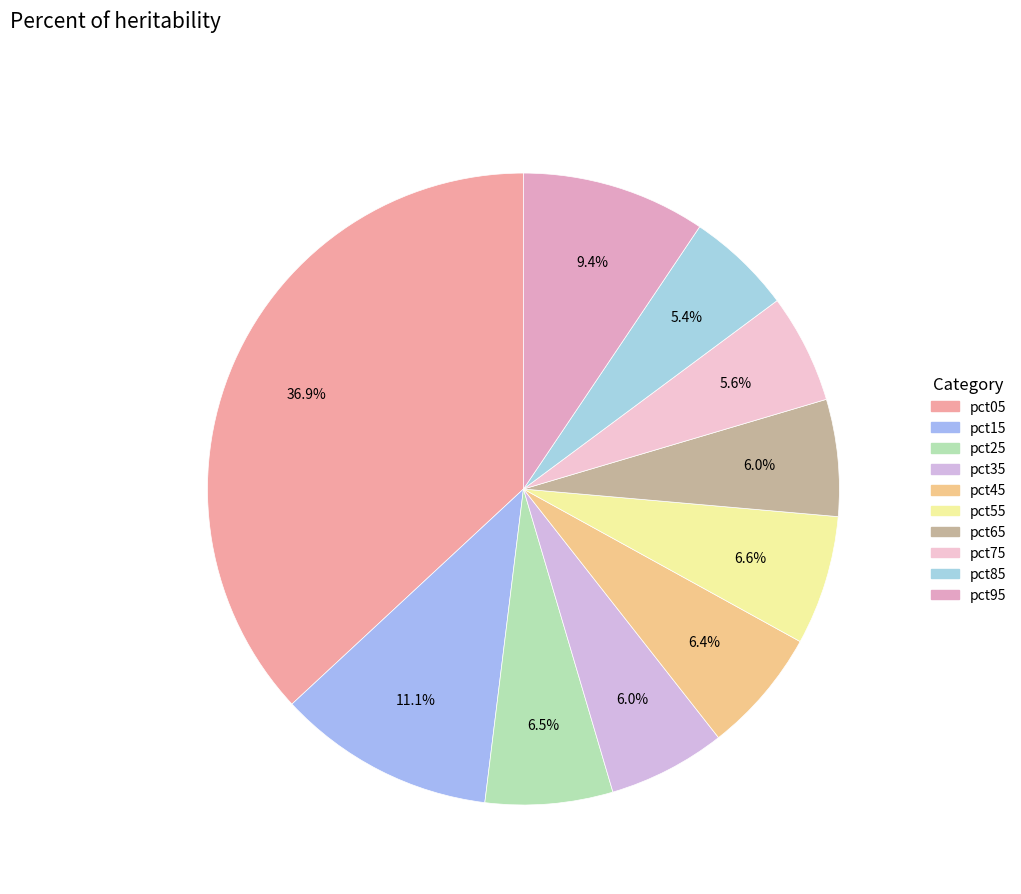

What is the total percentage of pct75 and pct15?

16.7%